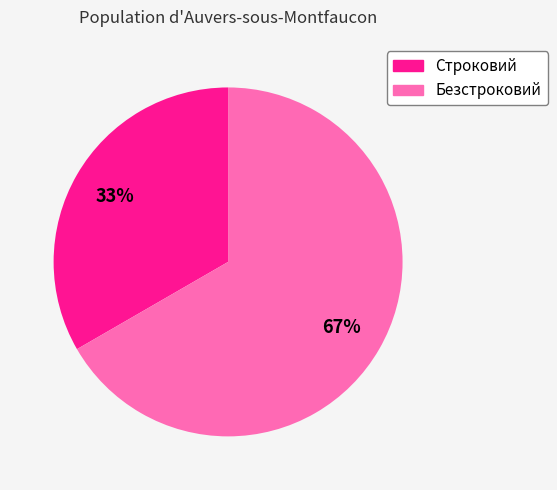

What percentage do Строковий and Безстроковий together represent?

100.0%